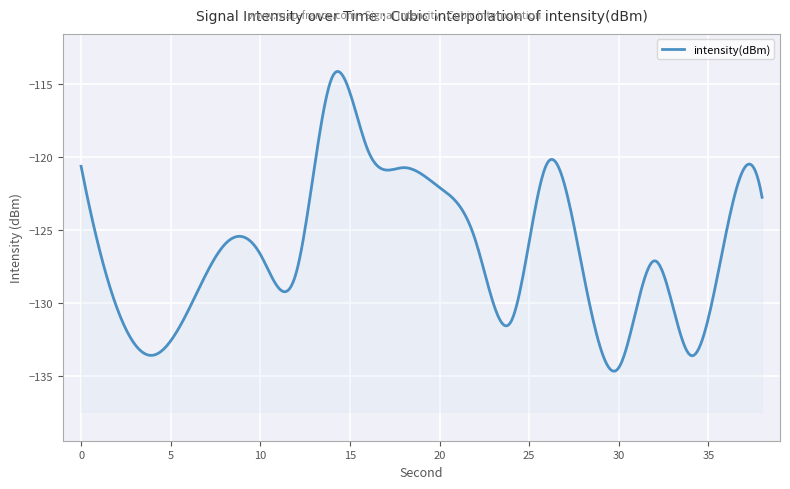

Reading left to right, extract all data points from this chart.

-120.6	-130.3	-133.6	-130.4	-126.0	-126.6	-127.9	-114.5	-119.5	-120.7	-122.1	-125.7	-131.2	-120.4	-127.8	-134.4	-127.1	-133.6	-125.1	-122.7